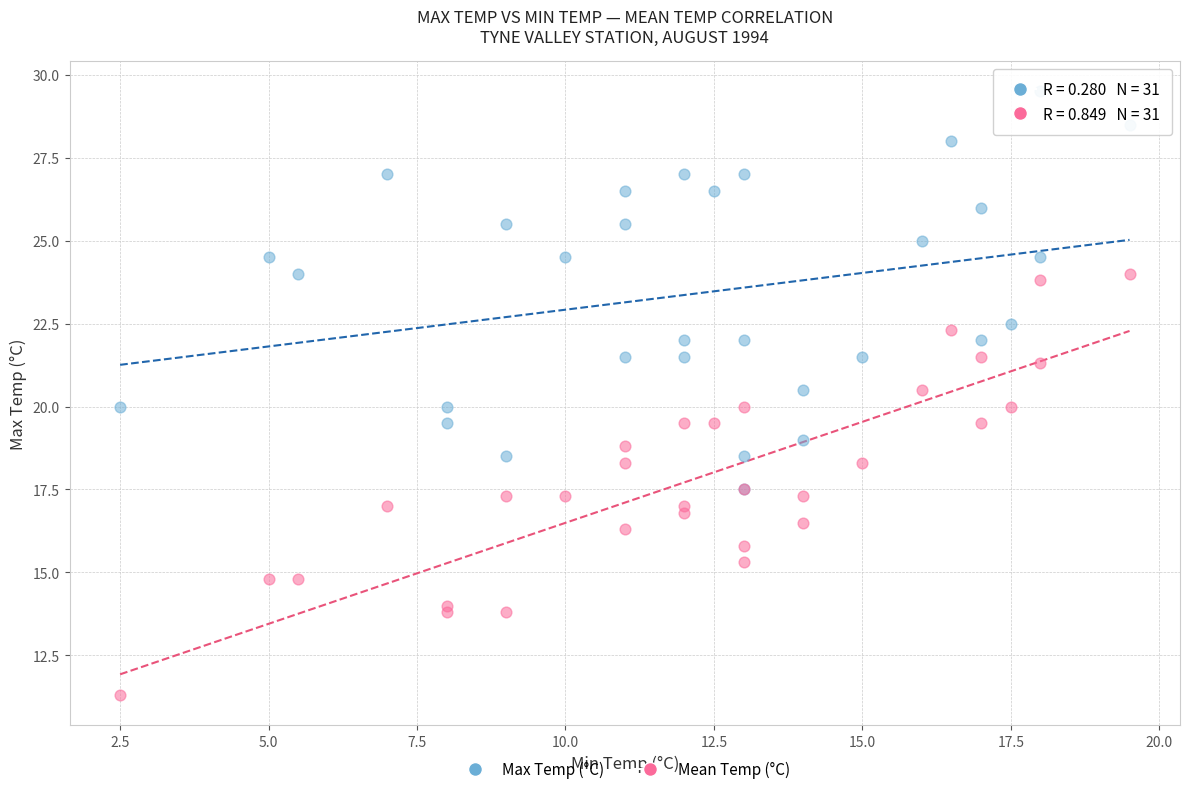

Which series contains the lowest Y value?

Mean Temp (°C)